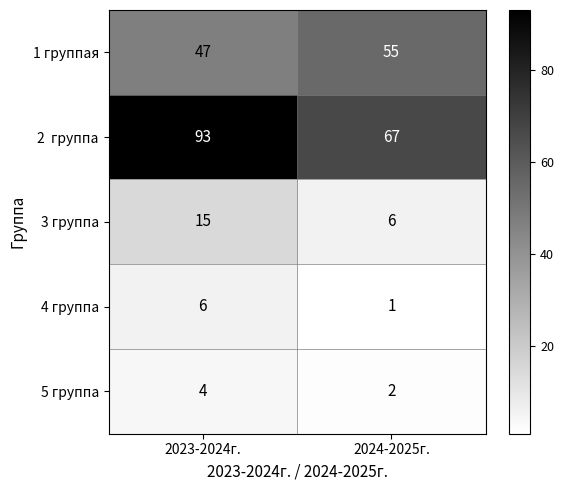

At how many categories does at least one series exceed 64?

2